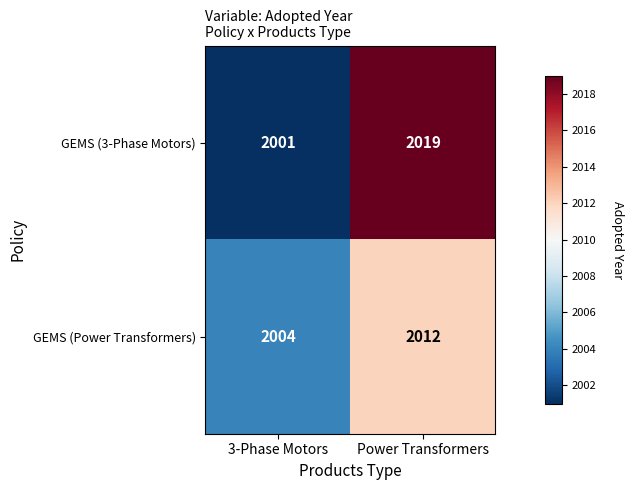

Which series has the largest range (max minus min)?

GEMS (3-Phase Motors)